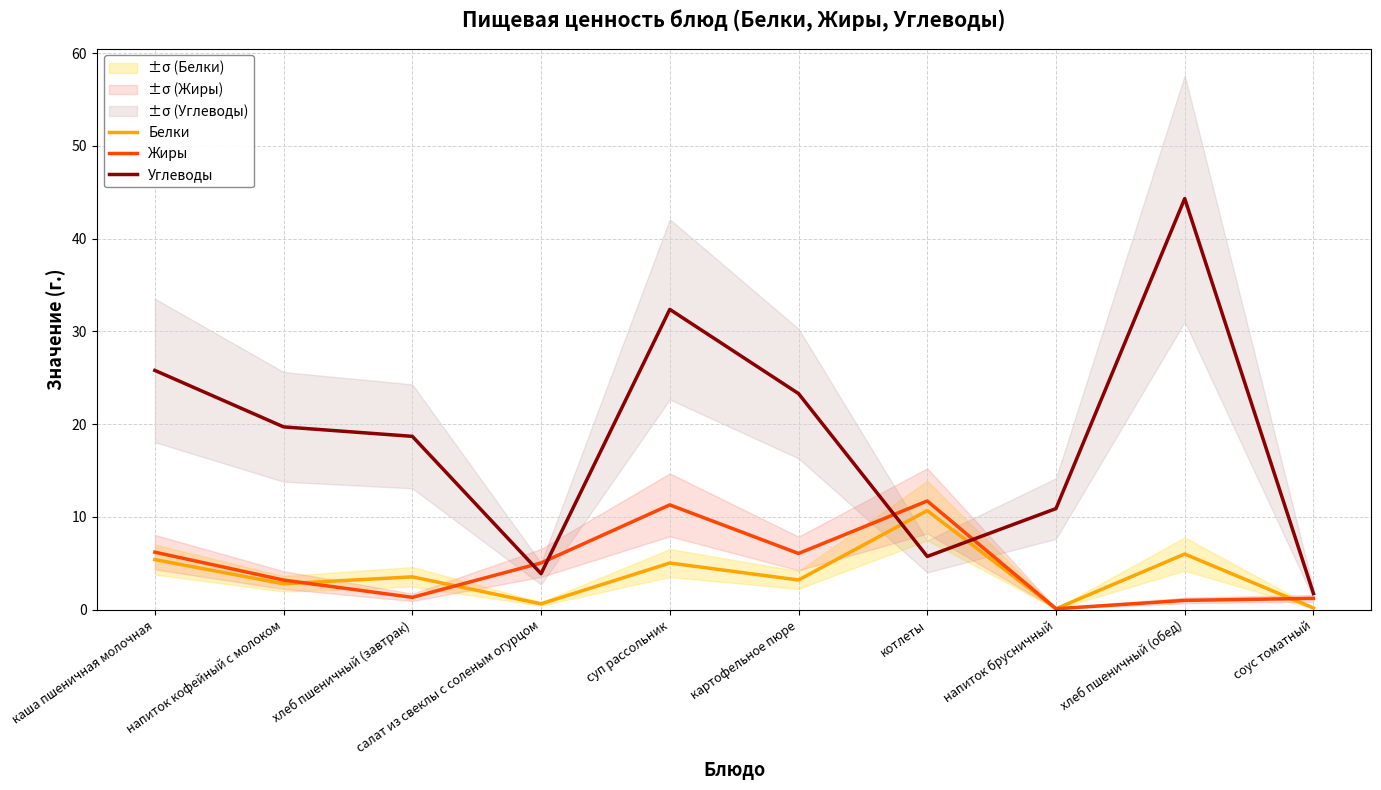

What is the label of the 6th point from the right?

суп рассольник